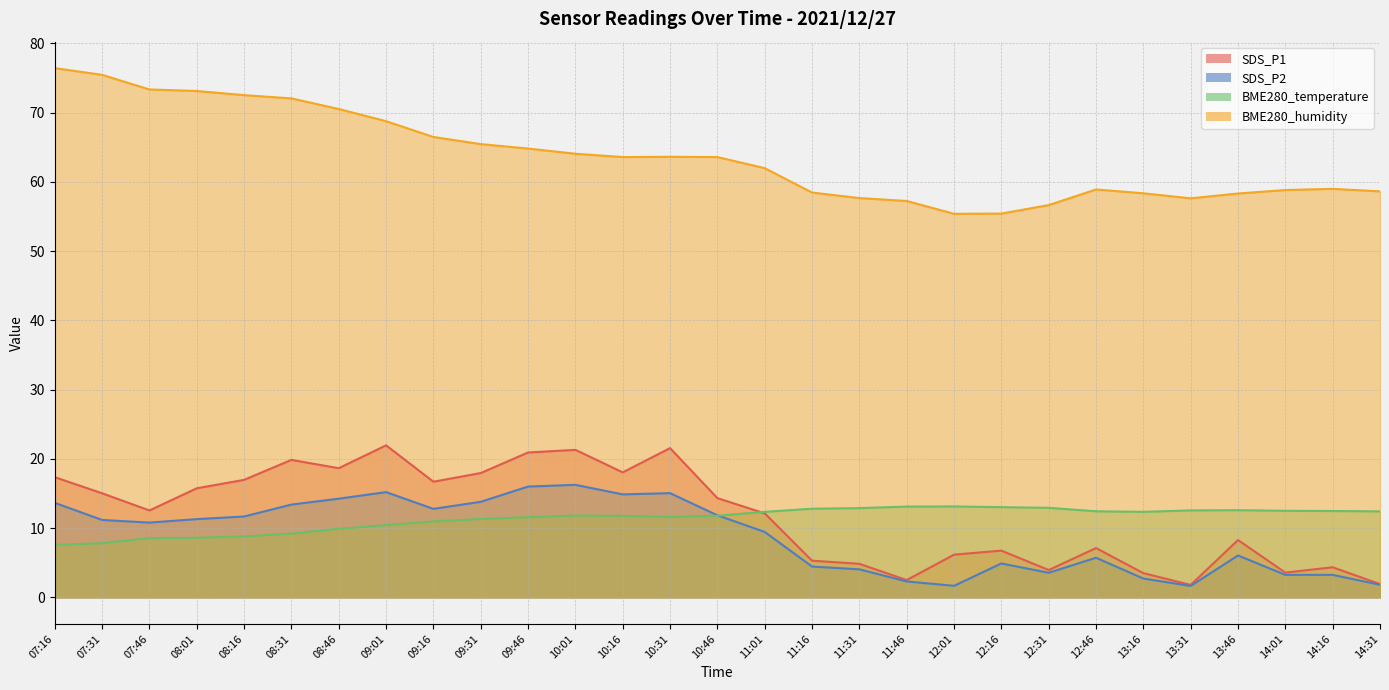

Does the chart display data point markers on the line(s)?

No